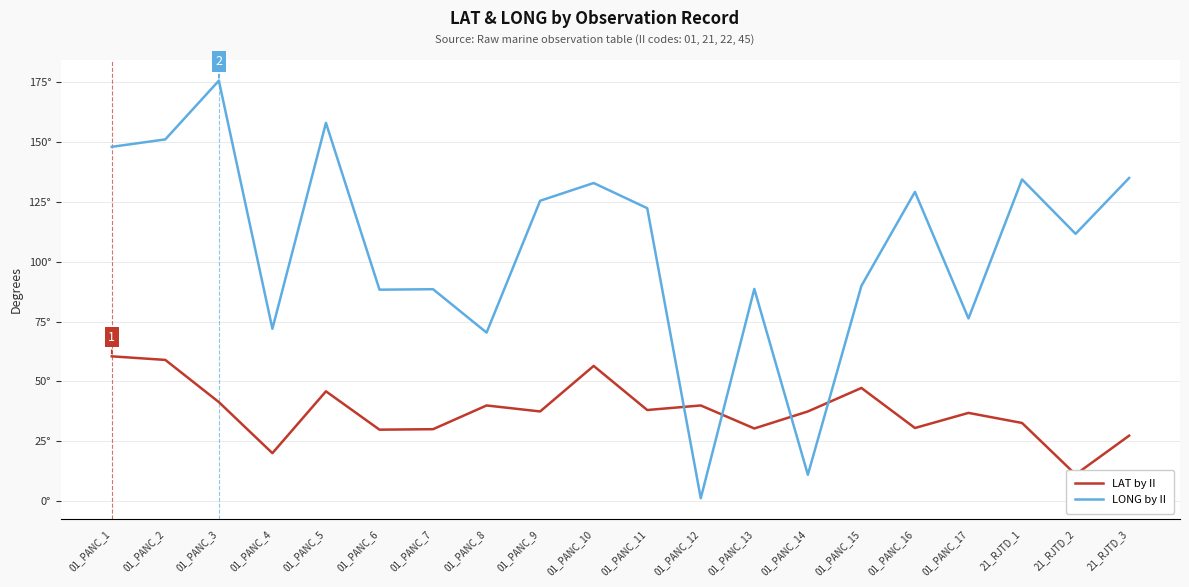

How many times do LAT by II and LONG by II cross each other?

4